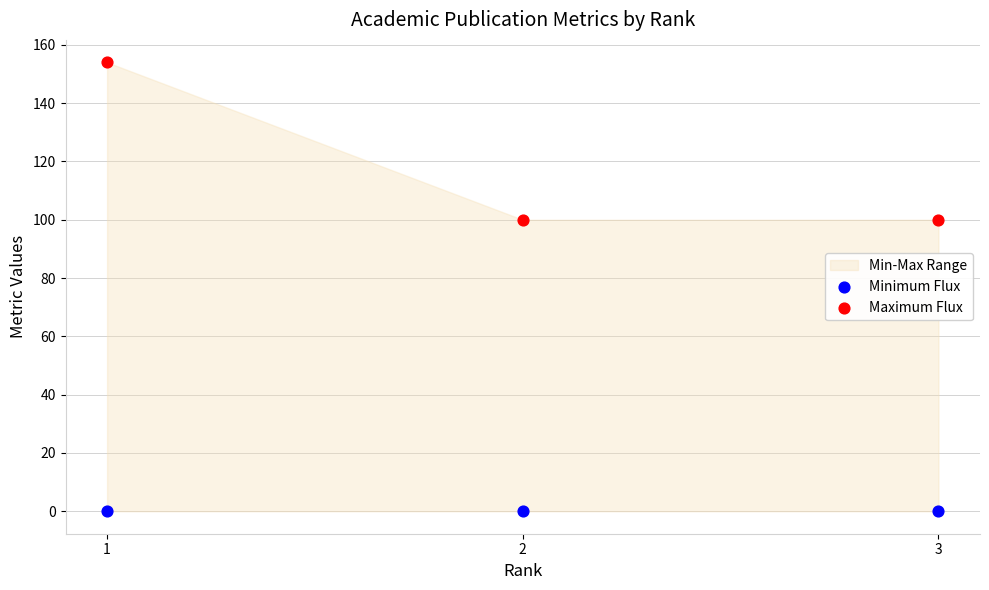

Which series reaches the minimum Y coordinate?

Minimum Flux